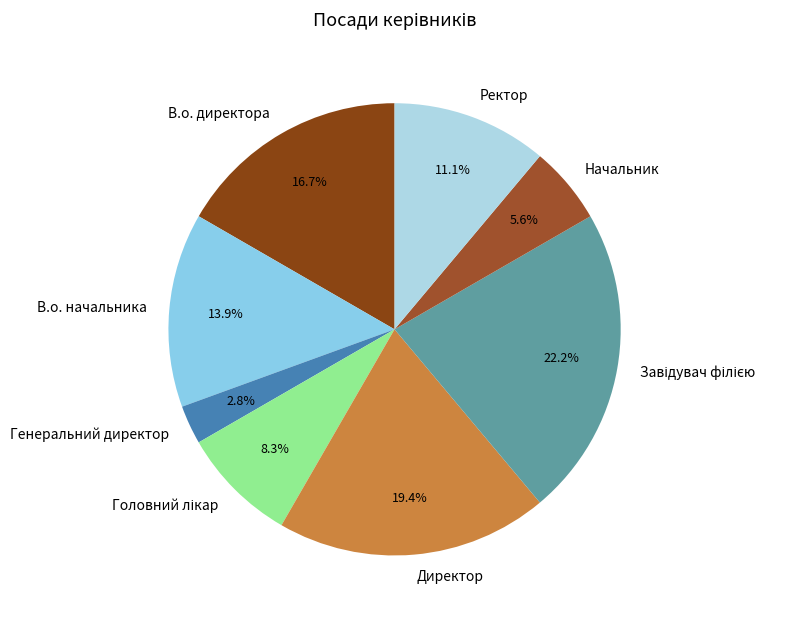

Count the number of slices in the pie.

8